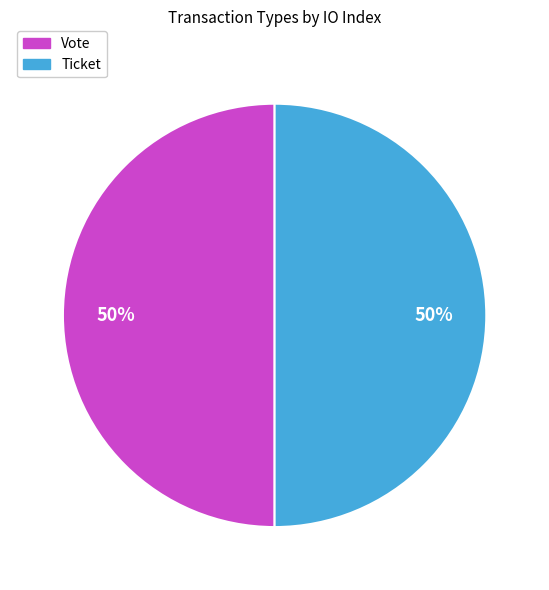

The Ticket slice represents 50% of the pie. True or false?

True